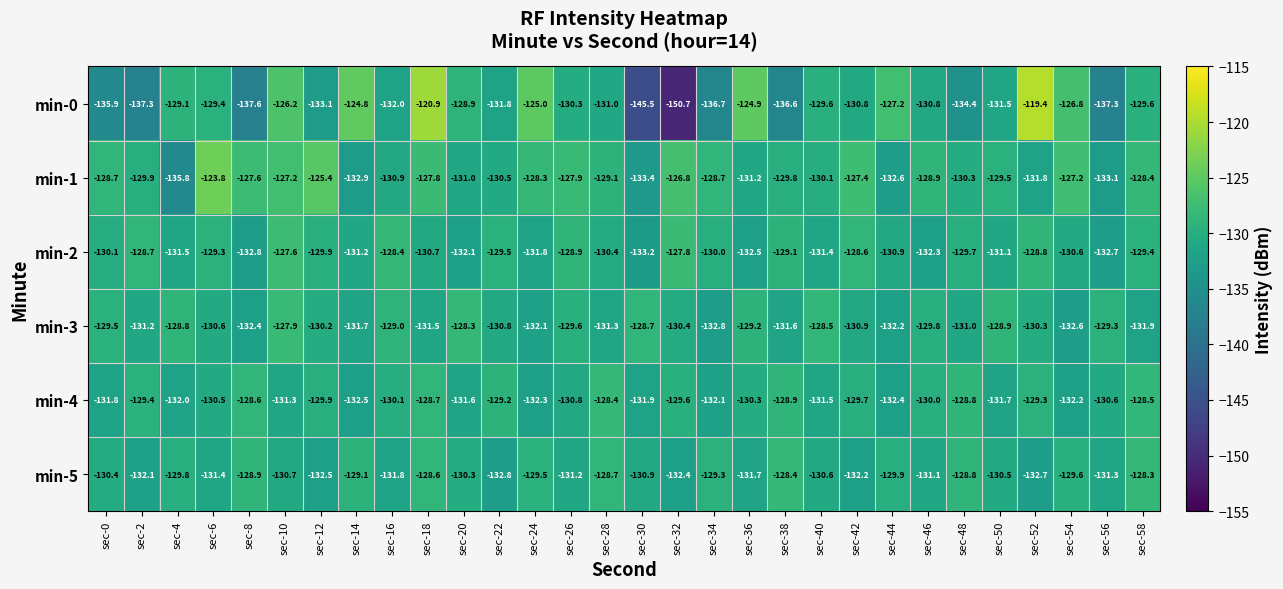

Is it true that min-4 equals -131.3 at sec-10?

True